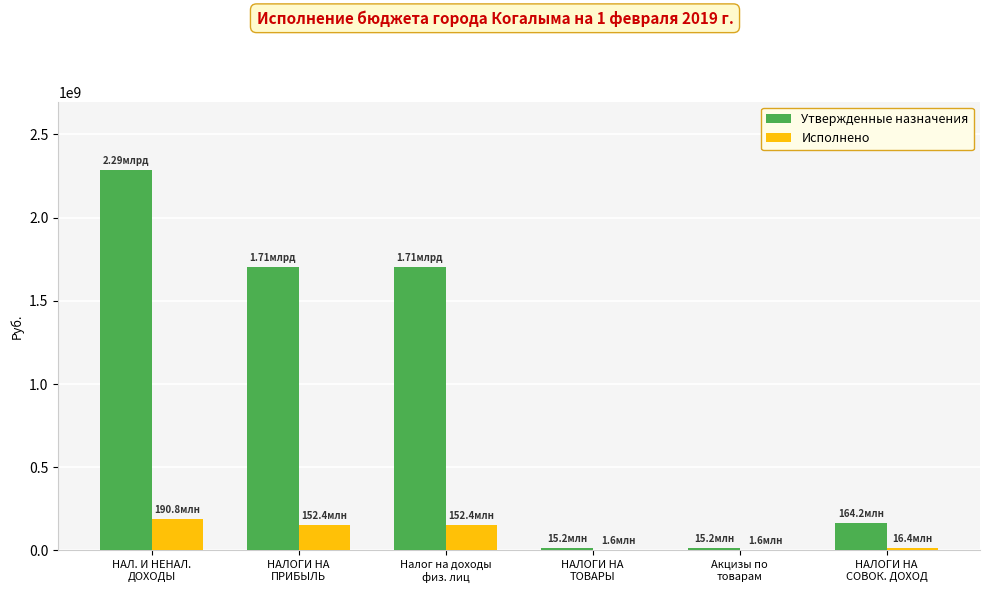

Are the bars grouped side by side (vs. stacked)?

Yes